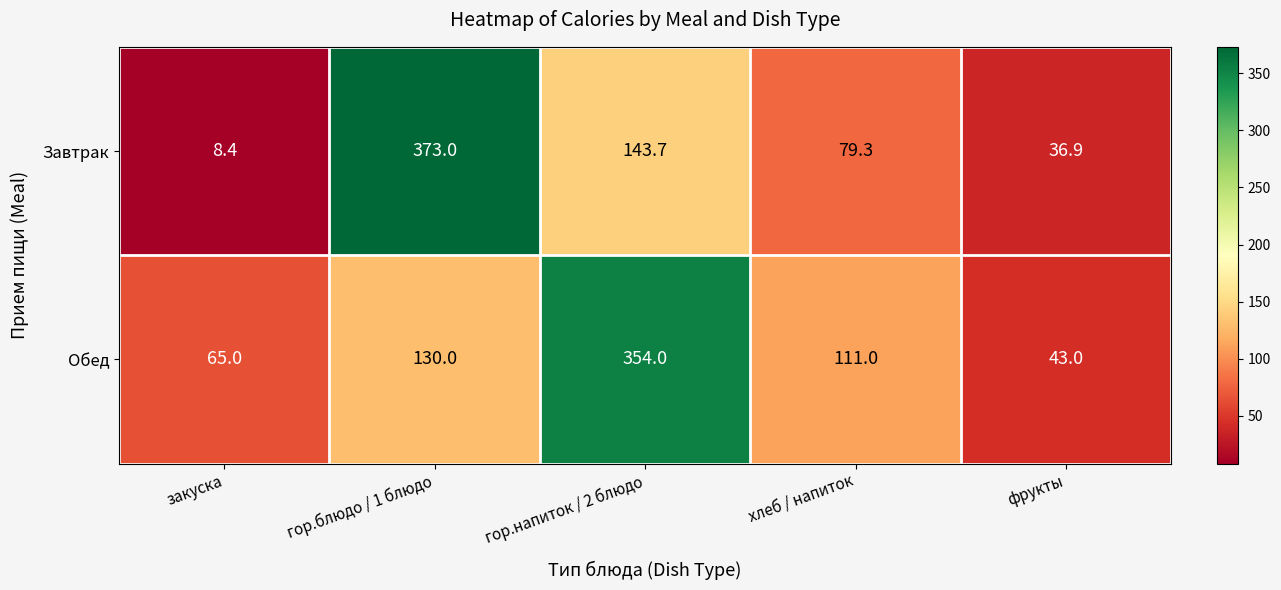

Count the number of categories in the chart.

5